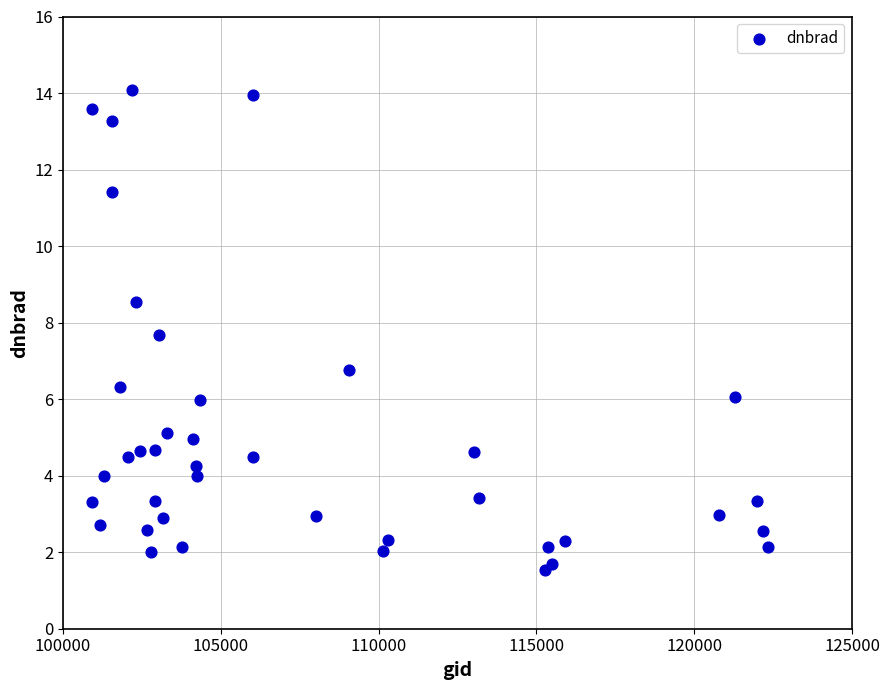

What Y value in the scatter plot is closest to 7?

6.8